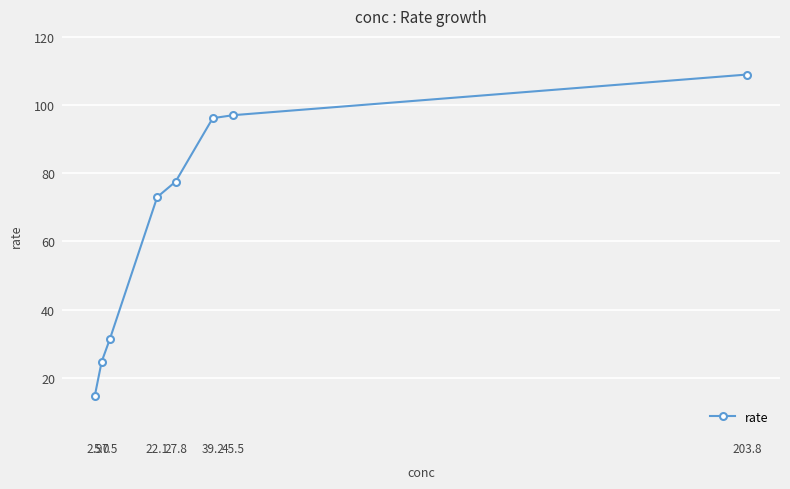

Which has a higher value, 39.2 or 2.9?

39.2